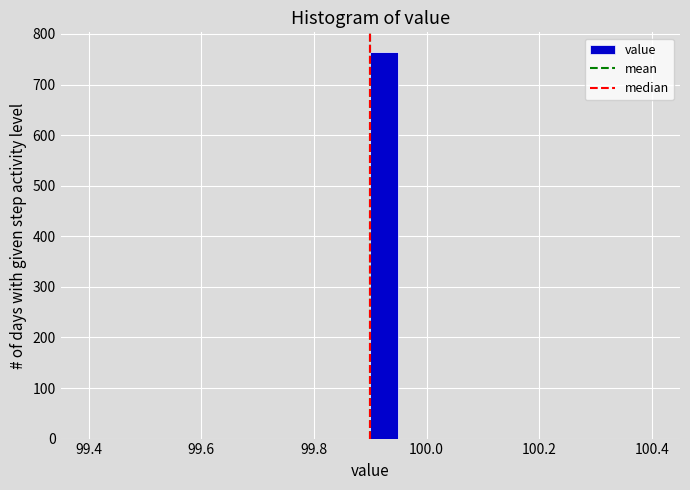

Around what value on the x-axis is the tallest bar? Give the approximate position of its centre, as read against the axis.

99.92